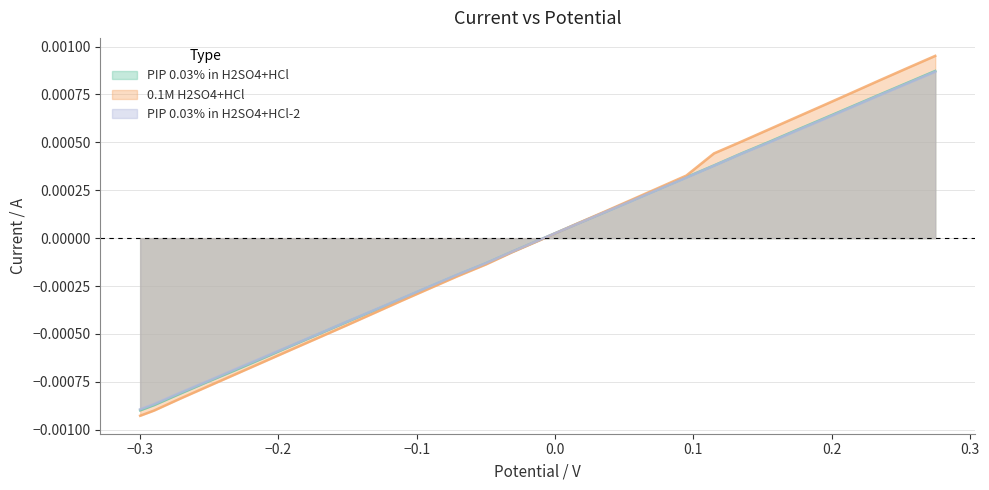

Rank the series by their maximum value, from highest to lowest.

0.1M H2SO4+HCl, PIP 0.03% in H2SO4+HCl, PIP 0.03% in H2SO4+HCl-2